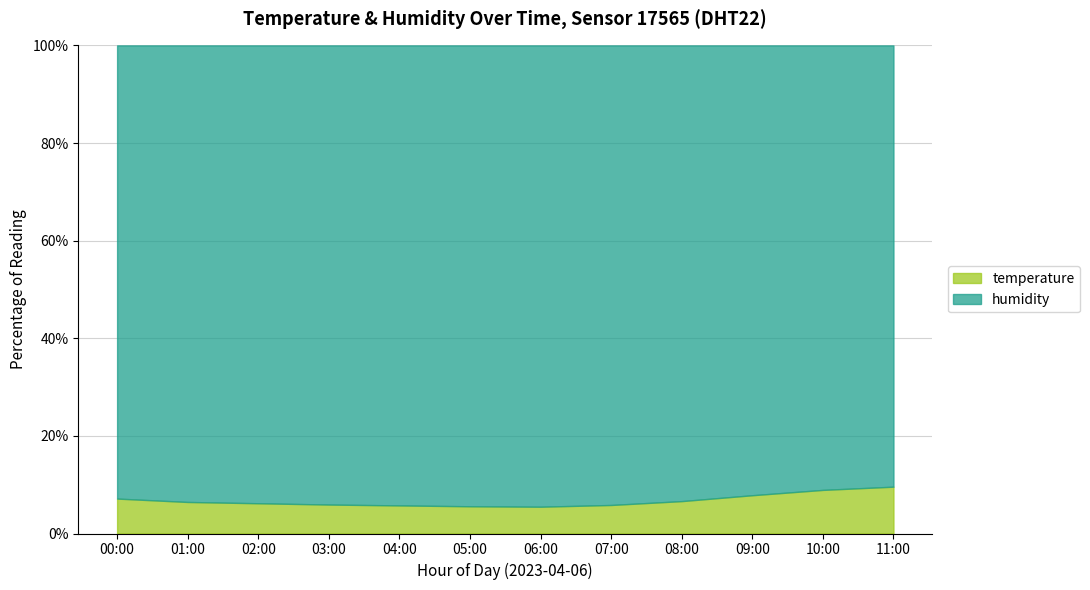

True or false: temperature and humidity intersect in this chart.

False